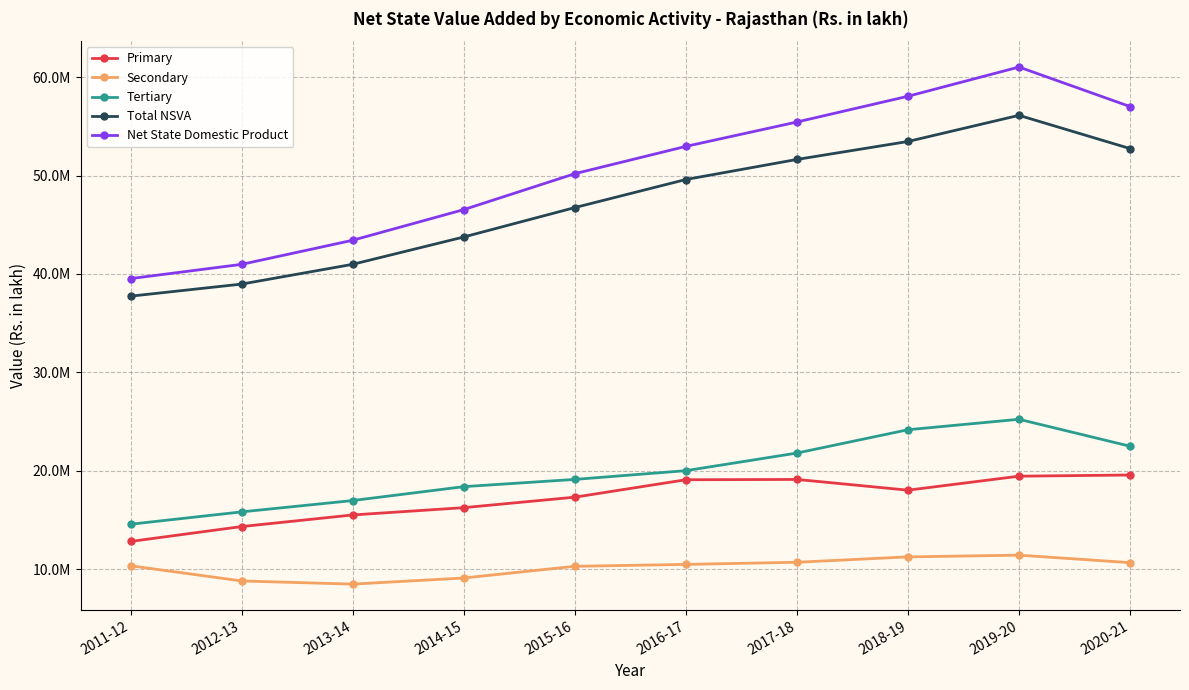

What are all the series names shown in the legend?

Primary, Secondary, Tertiary, Total NSVA, Net State Domestic Product